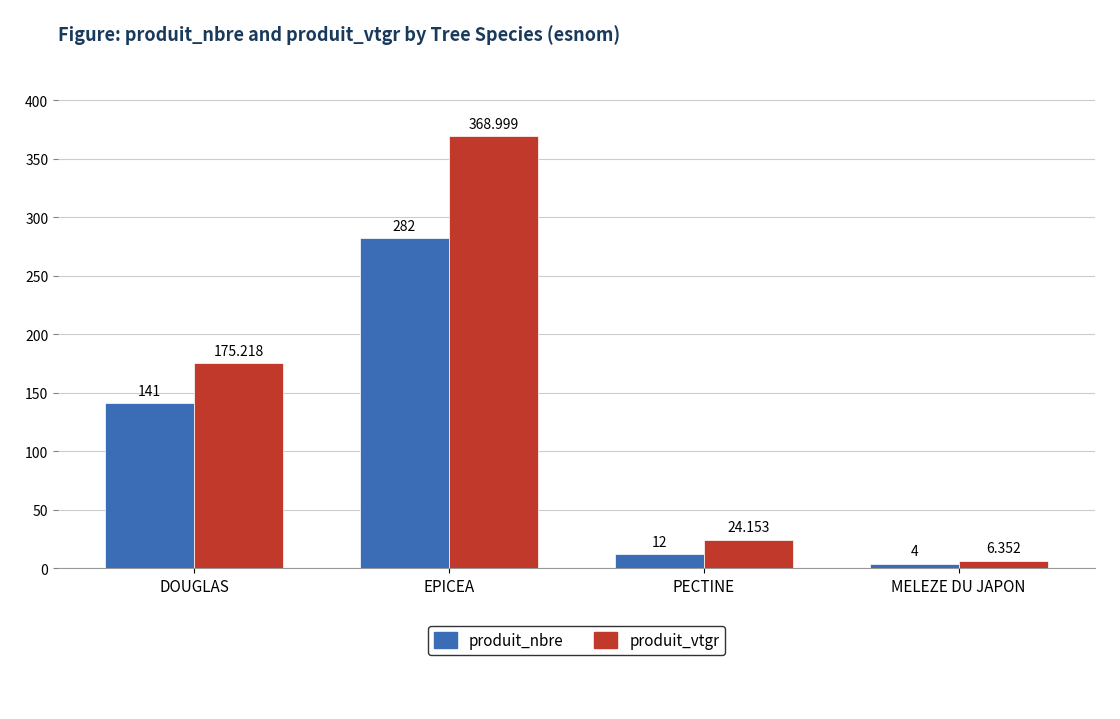

List the labels in order of produit_vtgr value, smallest first.

MELEZE DU JAPON, PECTINE, DOUGLAS, EPICEA